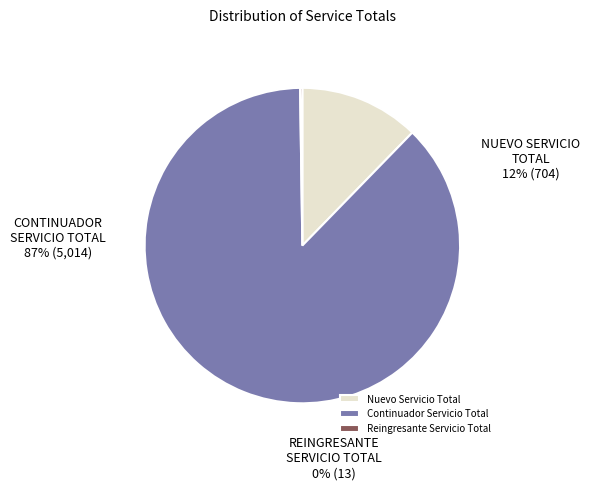

Between Continuador Servicio Total and Nuevo Servicio Total, which is larger?

Continuador Servicio Total